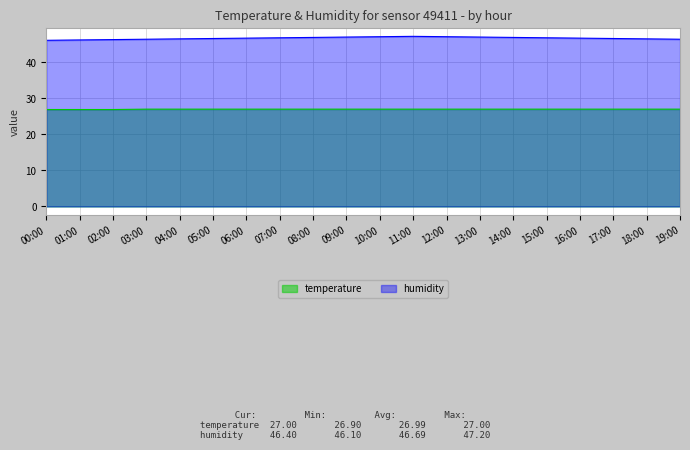

Rank the series by their maximum value, from highest to lowest.

humidity, temperature